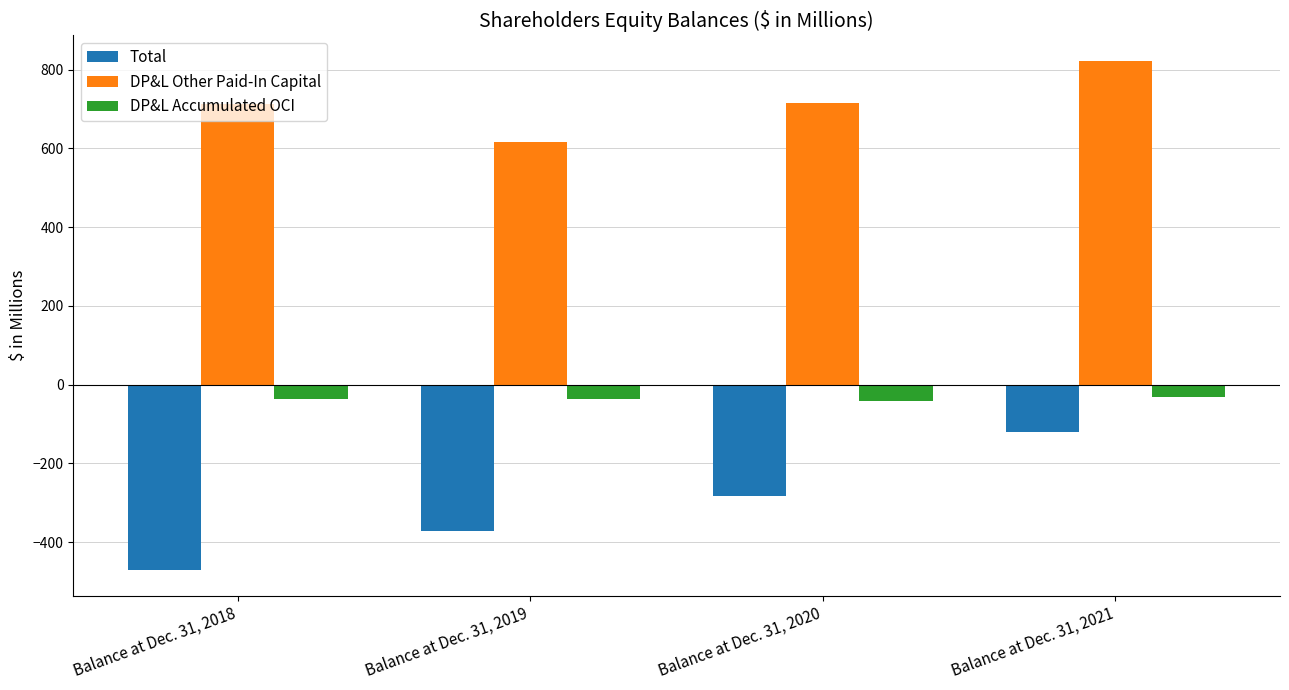

What is the greatest value displayed?

822.5